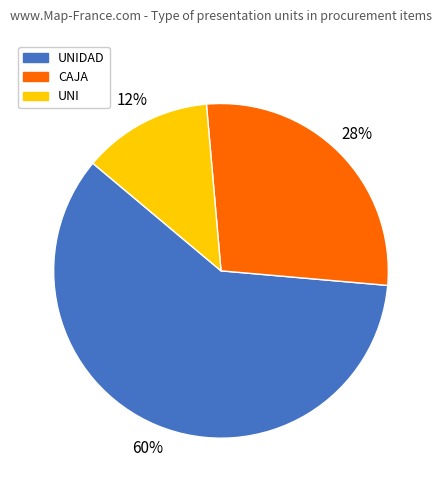

Is there a majority slice in this chart?

Yes